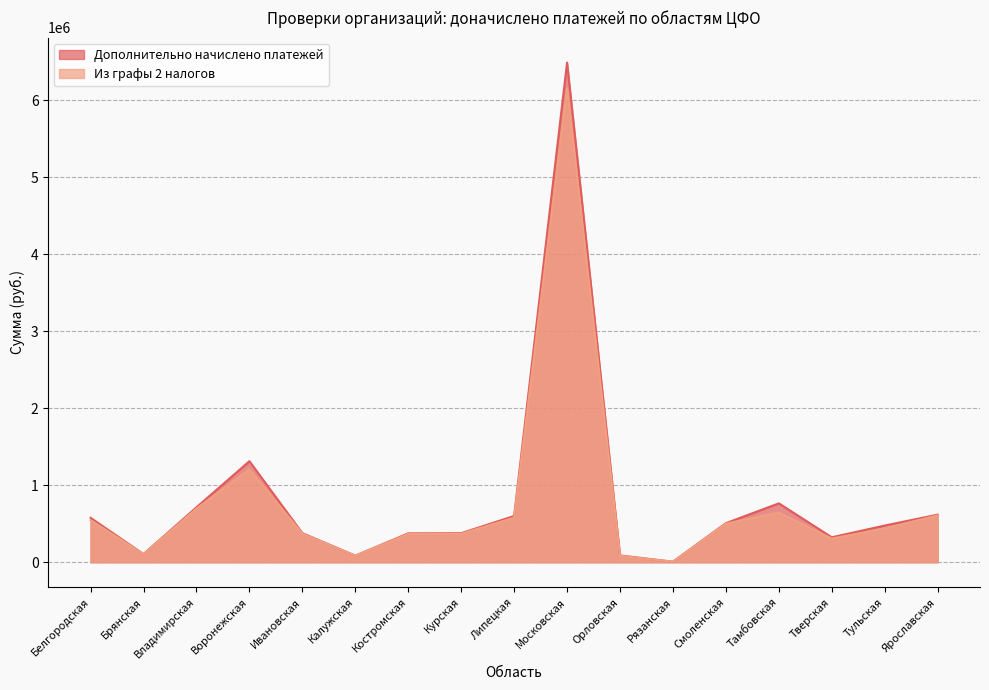

Reading right to left, transcribe all the data shown in this chart.

Дополнительно начислено платежей: Ярославская=617652	Тульская=476396	Тверская=324038	Тамбовская=764650	Смоленская=507295	Рязанская=7044	Орловская=88452	Московская=6486654	Липецкая=600822	Курская=377121	Костромская=375165	Калужская=85713	Ивановская=377916	Воронежская=1311803	Владимирская=713545	Брянская=105761	Белгородская=576747
Из графы 2 налогов: Ярославская=607827	Тульская=439042	Тверская=307132	Тамбовская=645004	Смоленская=501064	Рязанская=6595	Орловская=82942	Московская=6150487	Липецкая=578579	Курская=368898	Костромская=367094	Калужская=84438	Ивановская=371231	Воронежская=1205809	Владимирская=696001	Брянская=104170	Белгородская=546461